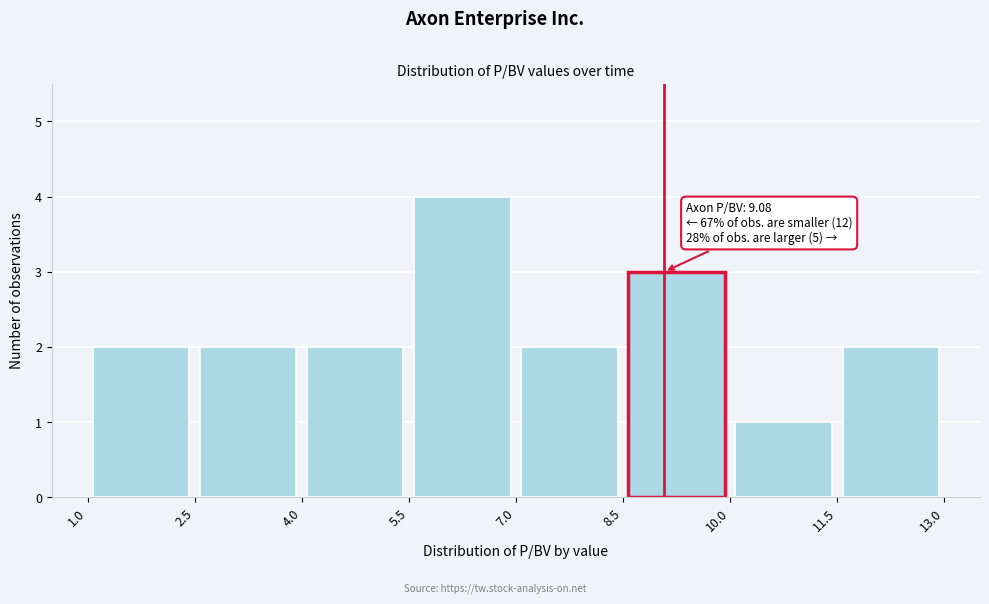

Which range on the x-axis has the tallest bar?

5.5 to 7.0